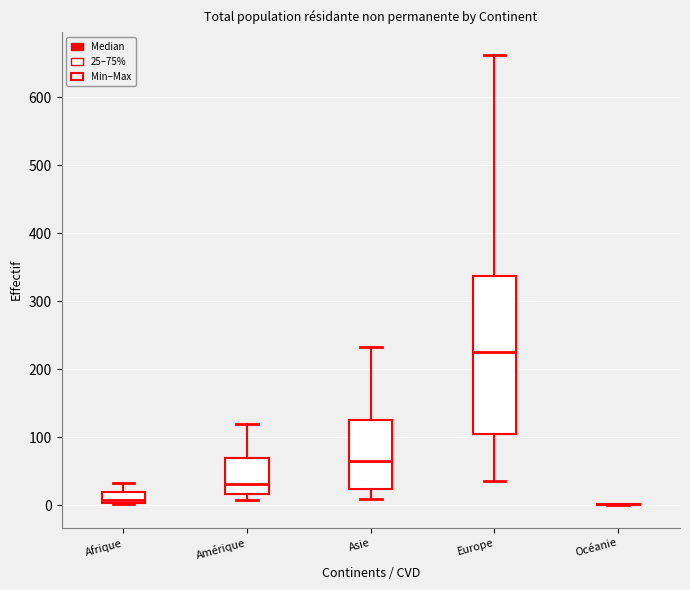

Where is the lower edge of the box for Amérique on the y-axis? The values are not printed on the chart, so give them approximately, as read against the axis.

20